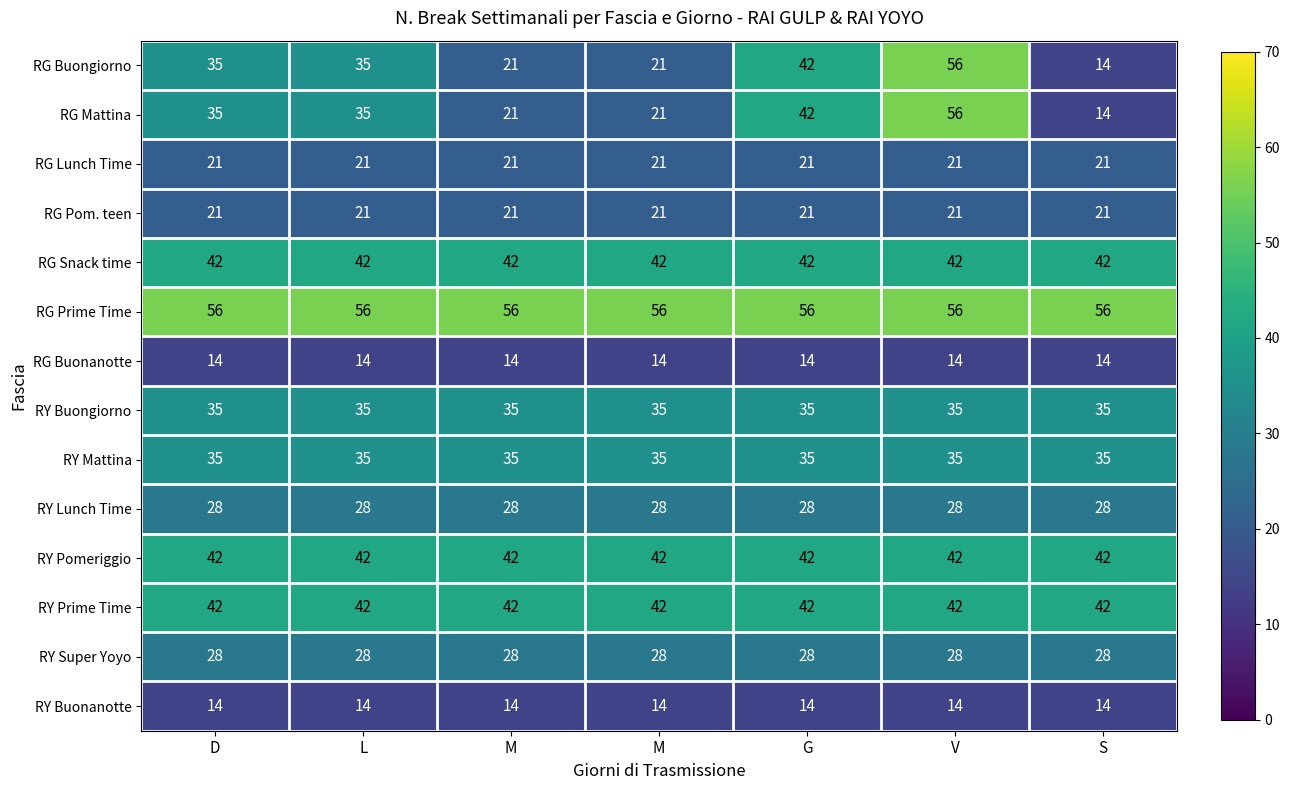

How many distinct data groups are displayed?

14